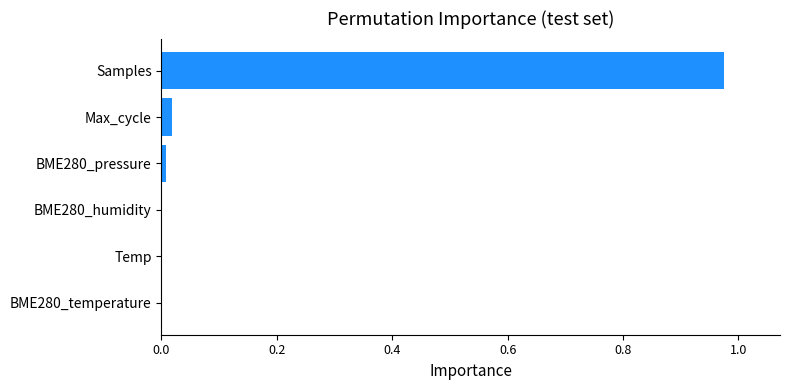

Which has a higher value, BME280_humidity or Samples?

Samples